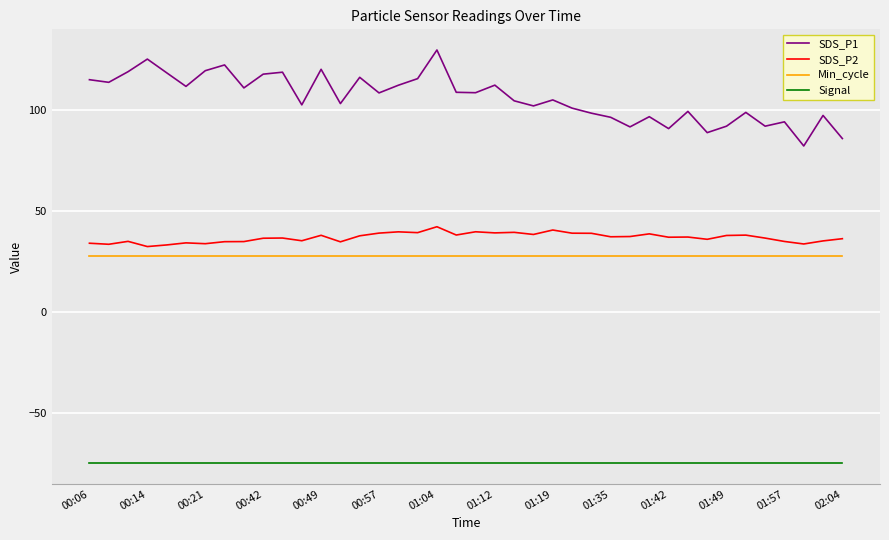

True or false: Signal and Min_cycle intersect in this chart.

False